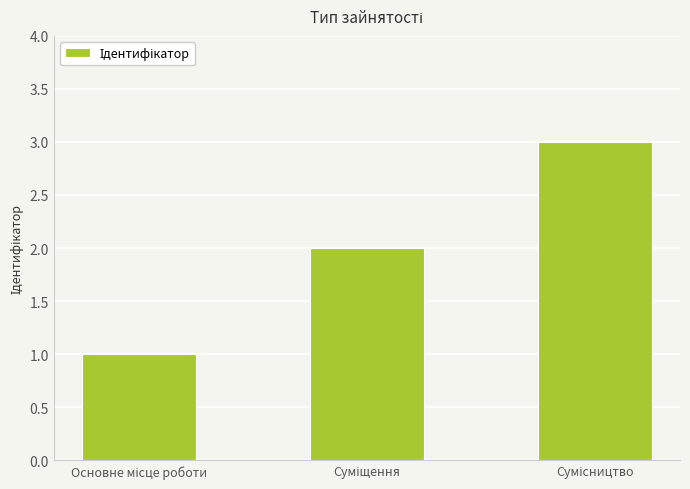

How many values are between 1 and 3?

3